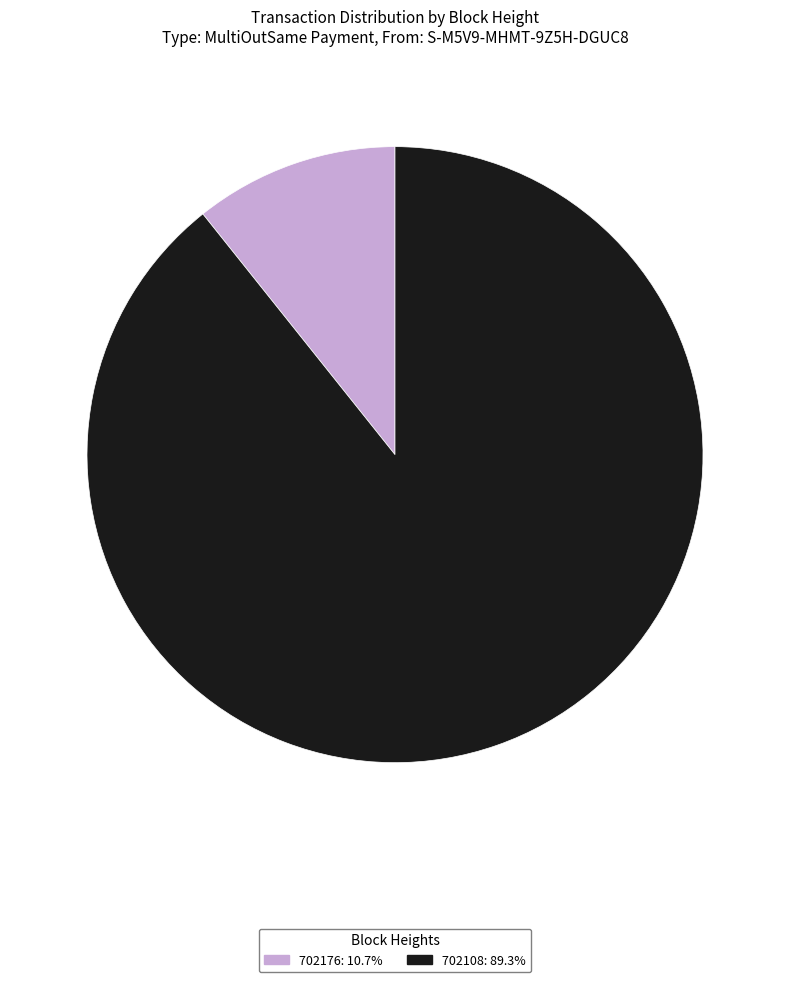

How many segments does this pie chart have?

2